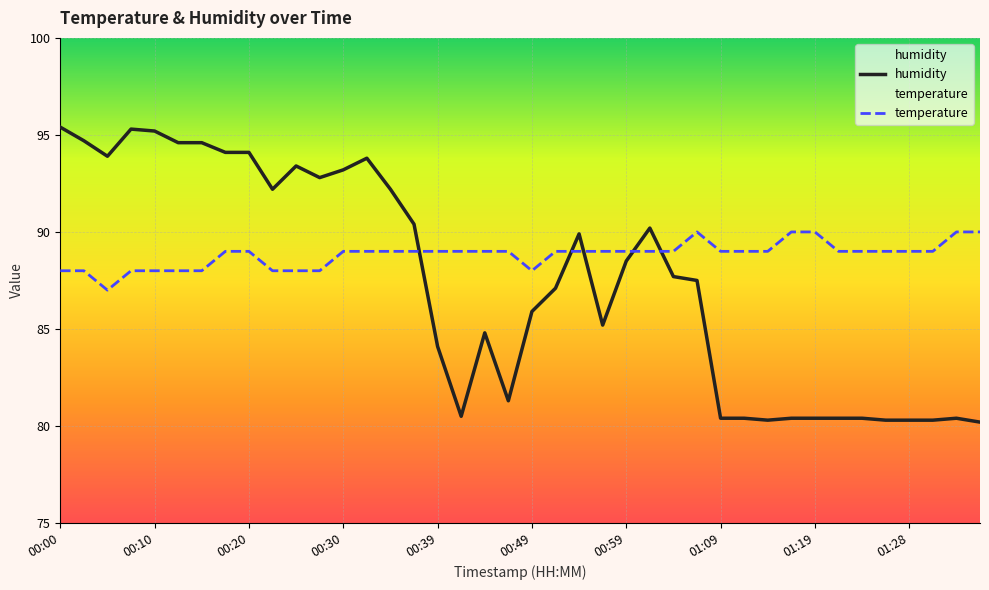

True or false: humidity has a value of 42.5 at 00:10.

False